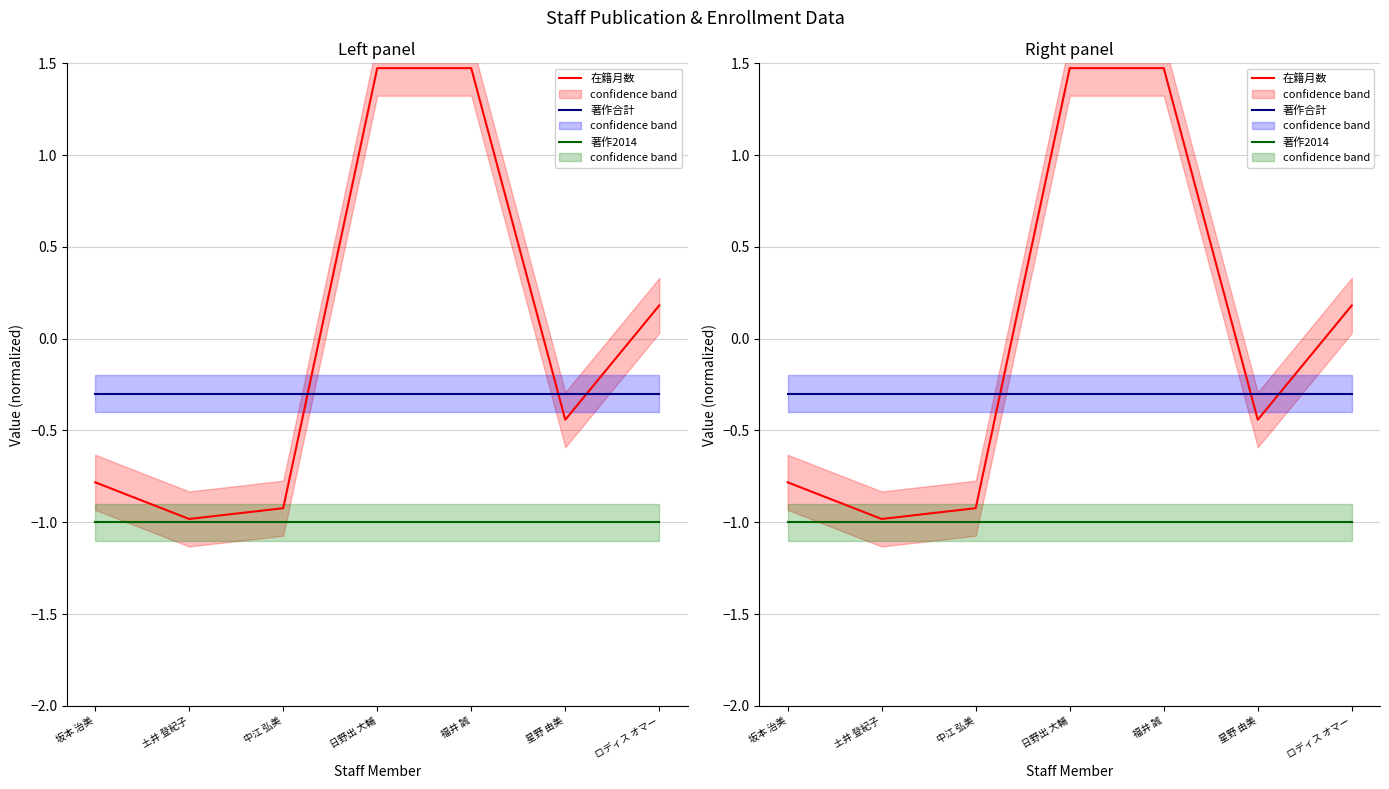

List the labels in order of 著作合計 value, largest first.

坂本 治美, 土井 登紀子, 中江 弘美, 日野出 大輔, 福井 誠, 星野 由美, ロディス オマー